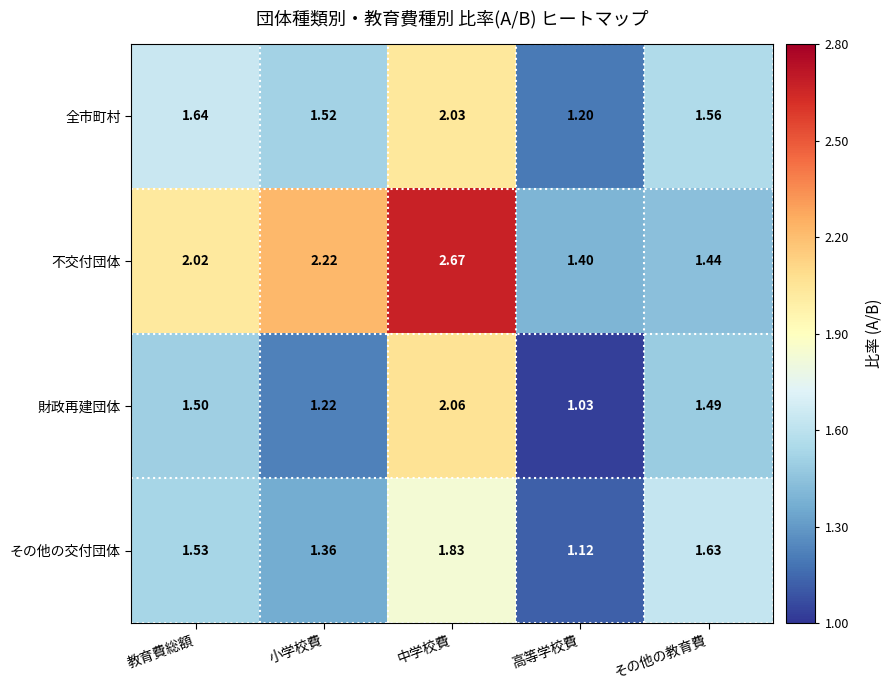

Which series has the largest range (max minus min)?

不交付団体